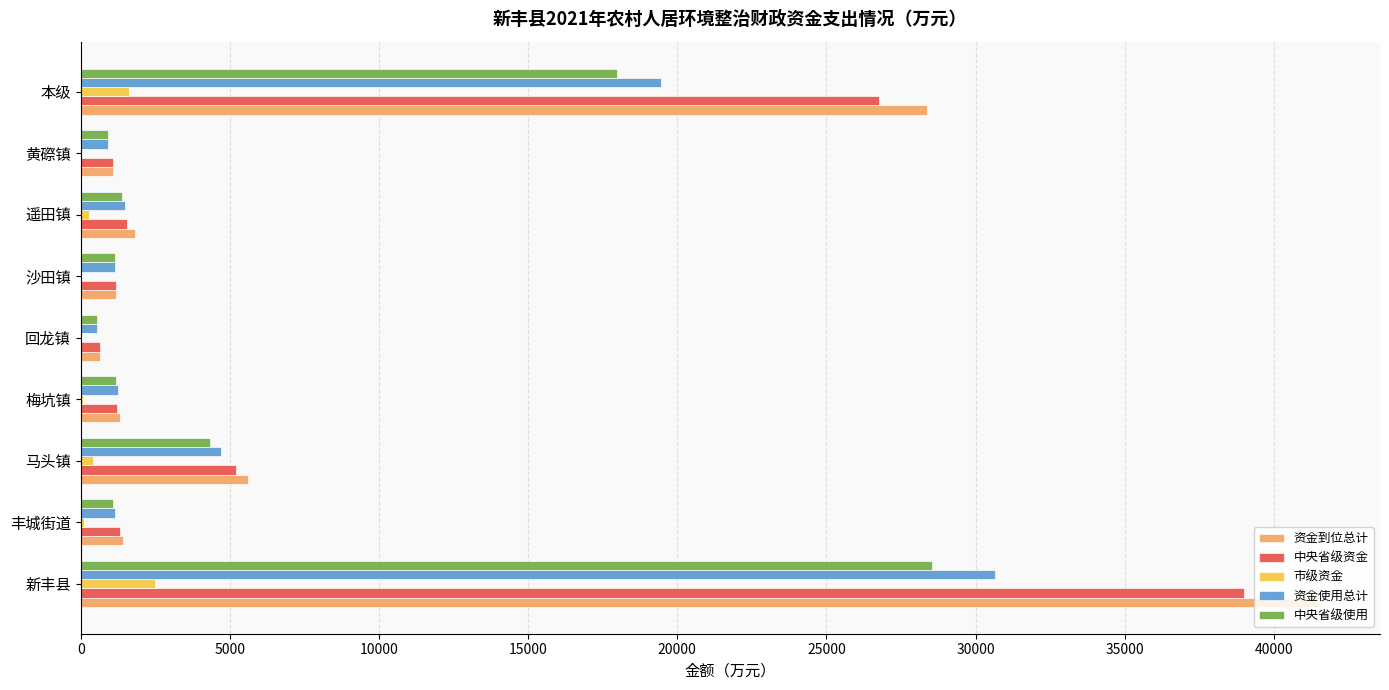

True or false: 中央省级资金 has a value of 5196.2 at 马头镇.

True